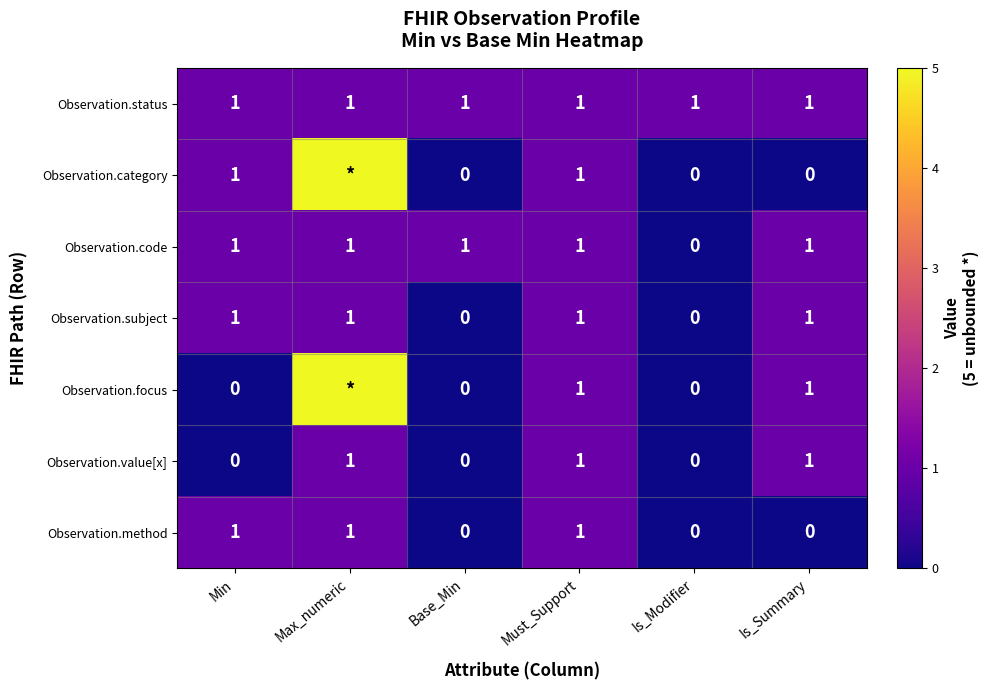

Which label corresponds to the largest value in the chart?

Max_numeric